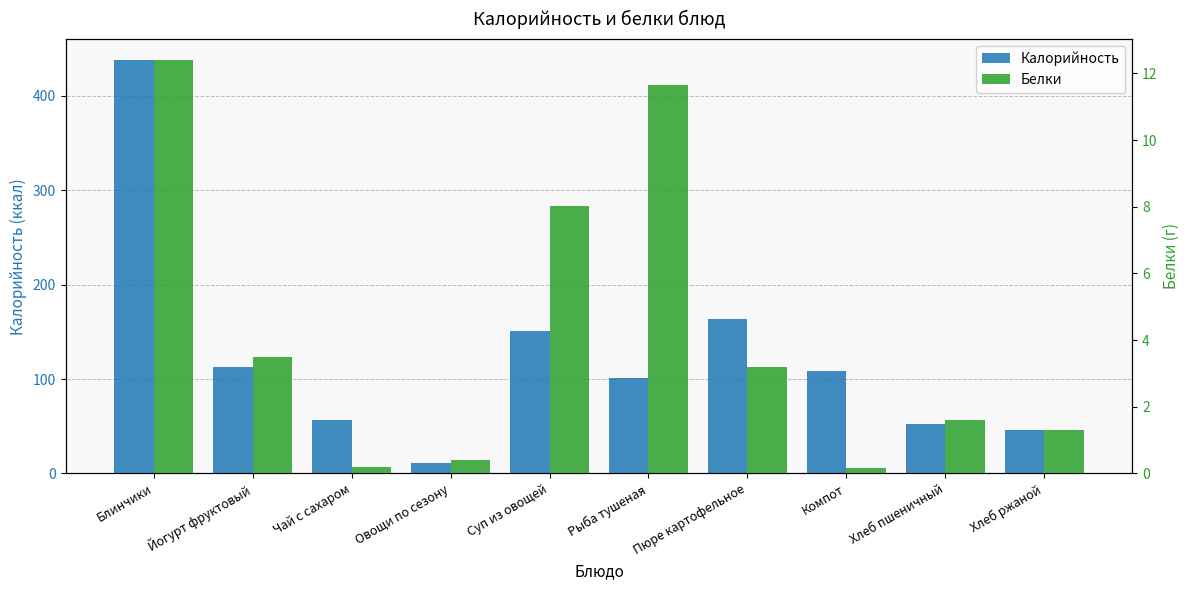

What is the sum of the Белки values at Йогурт фруктовый and Хлеб пшеничный?

5.1